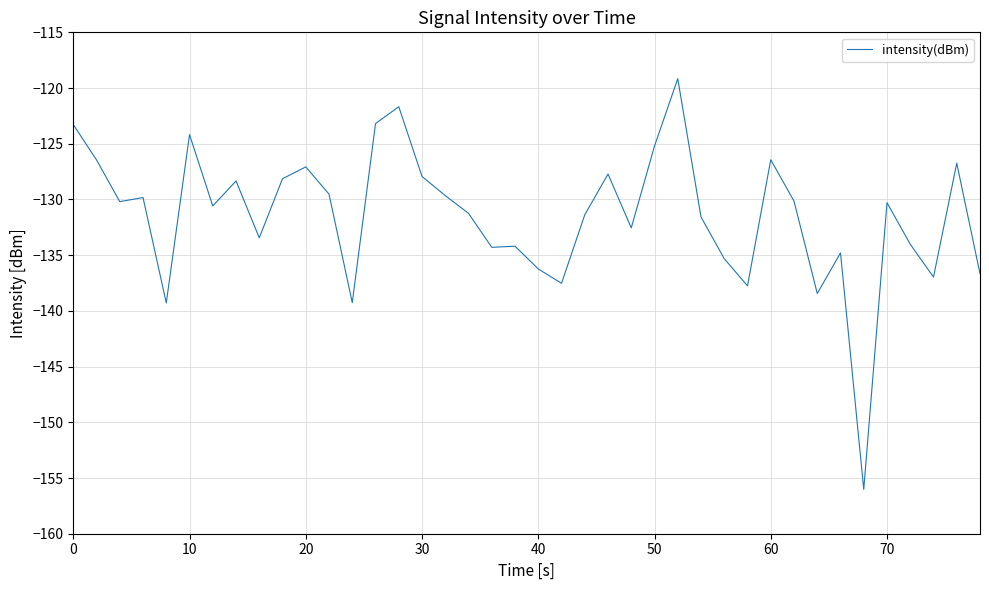

What is the maximum value shown in the chart?

-119.2